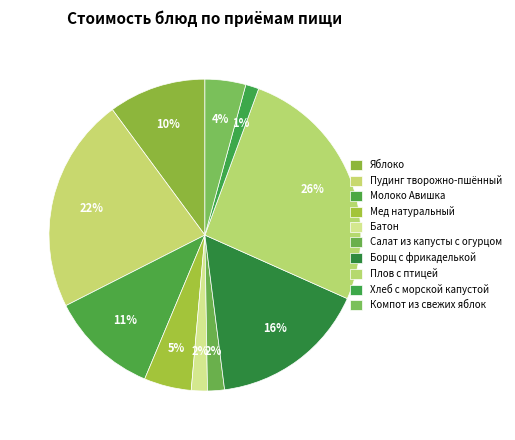

Count the number of slices in the pie.

10